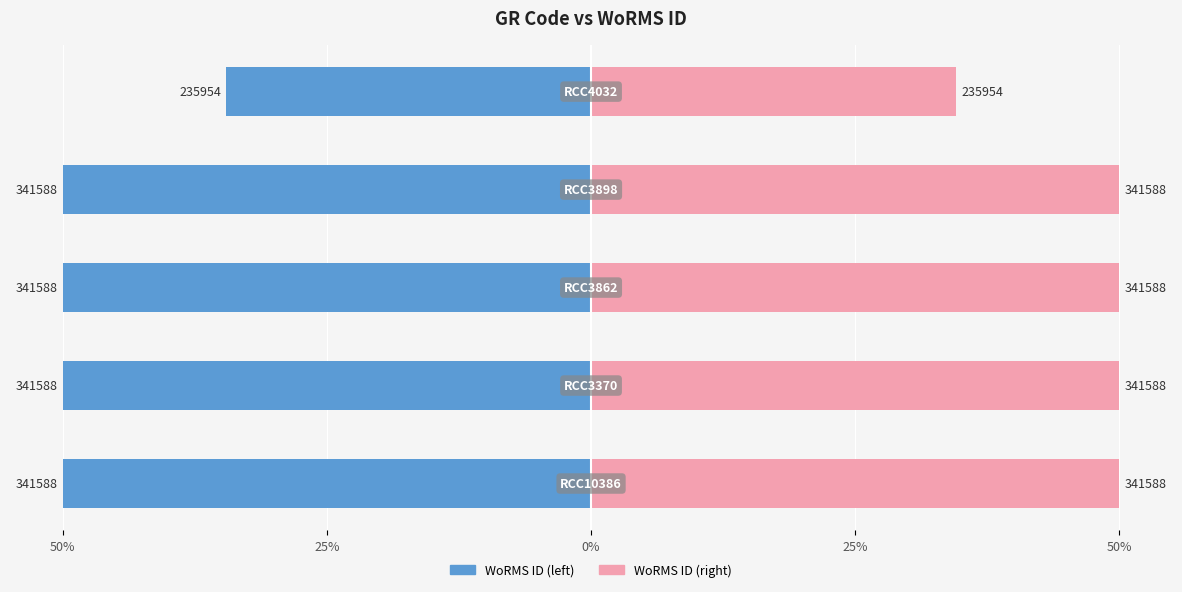

What is the maximum value for WoRMS ID (left)?

-34.5